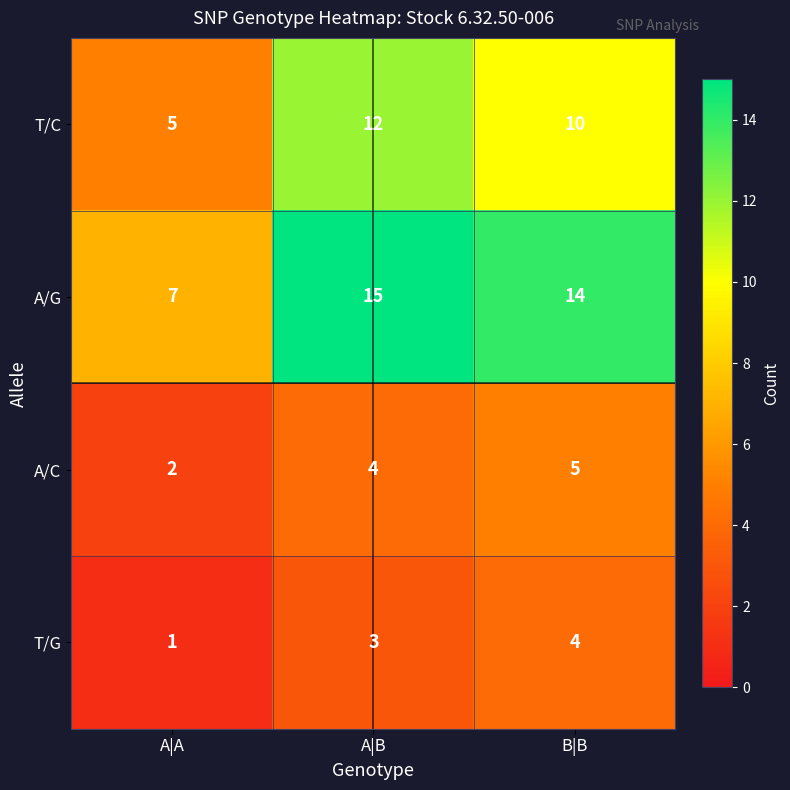

Where is A/C nearest to the value 3?

A|A